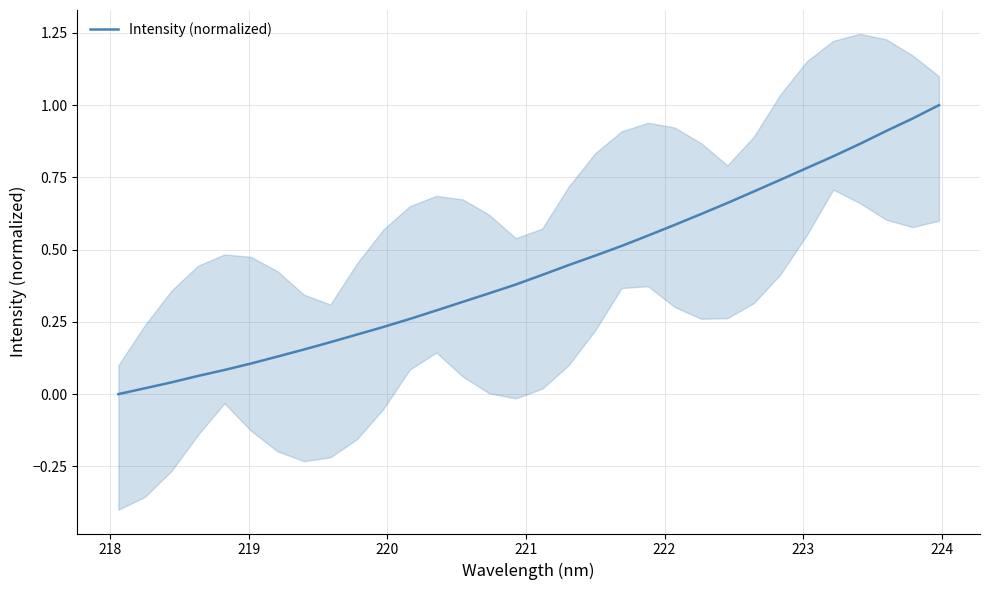

Reading right to left, transcribe all the data shown in this chart.

1.0	1.0	0.9	0.9	0.8	0.8	0.7	0.7	0.7	0.6	0.6	0.5	0.5	0.5	0.4	0.4	0.4	0.3	0.3	0.3	0.3	0.2	0.2	0.2	0.2	0.1	0.1	0.1	0.1	0.0	0.0	0.0